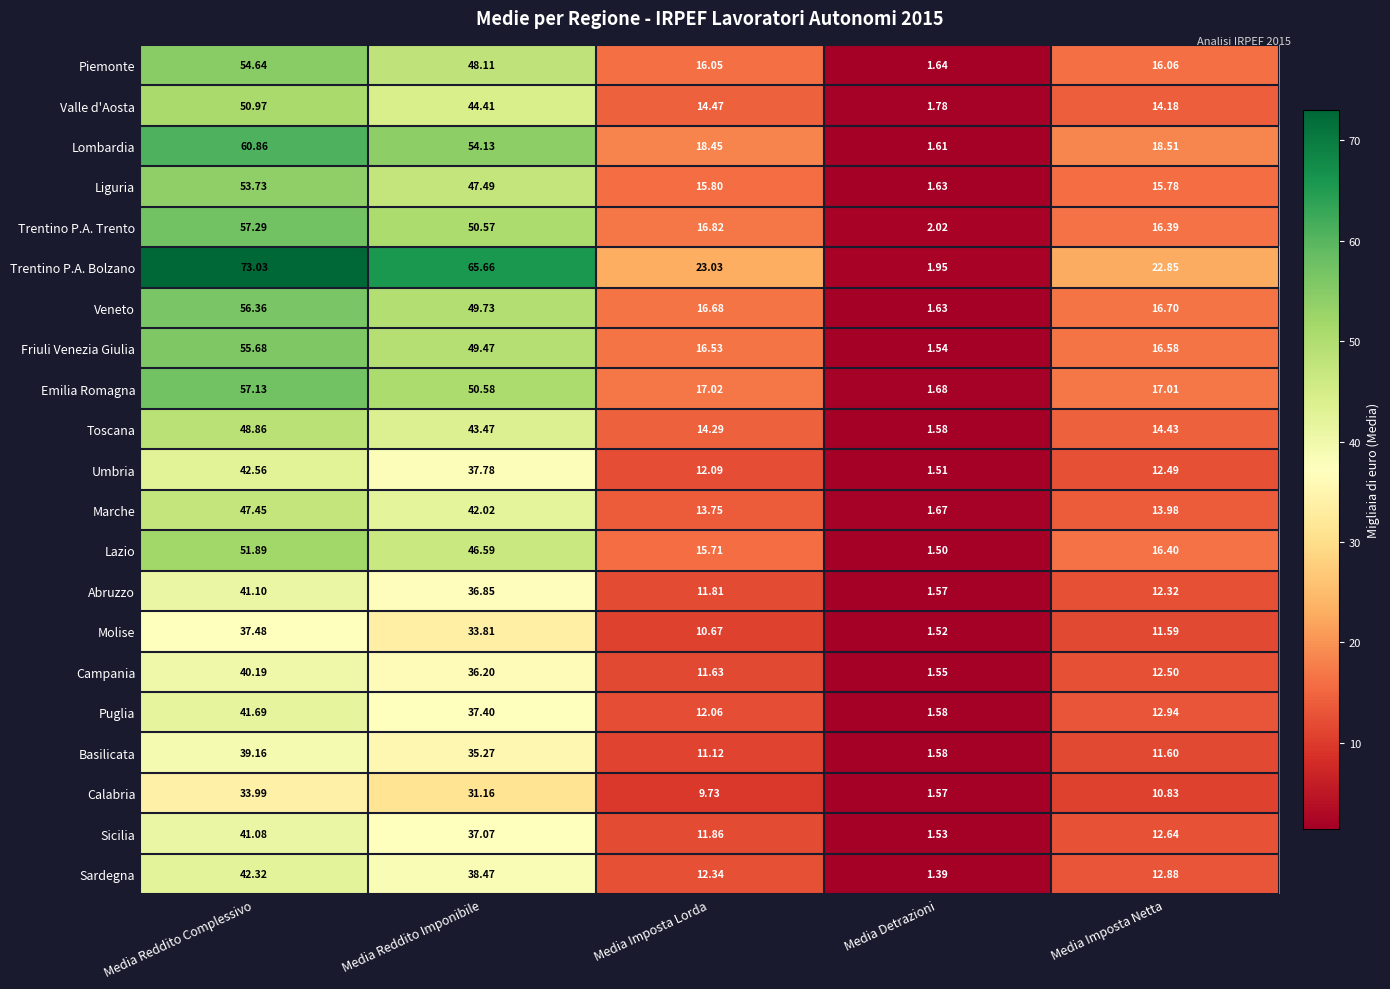

Between Media Reddito Complessivo and Media Detrazioni, which series saw the biggest shift?

Trentino P.A. Bolzano